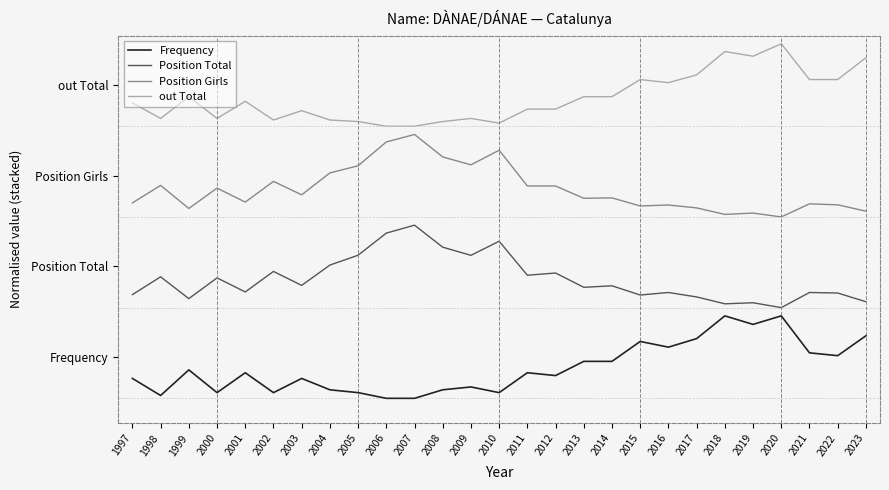

Which label corresponds to the smallest value in the chart?

2006